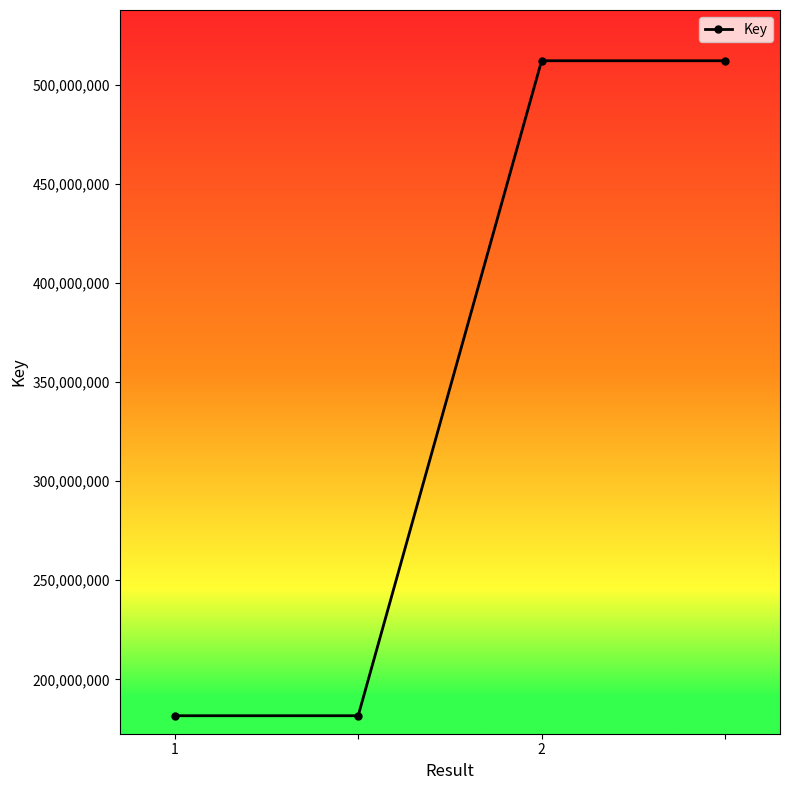

True or false: the data has more than 1 interior local peaks.

False